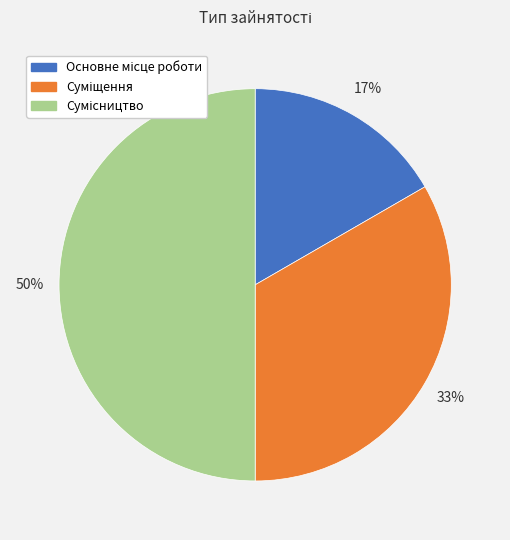

Which slice is the smallest?

Основне місце роботи